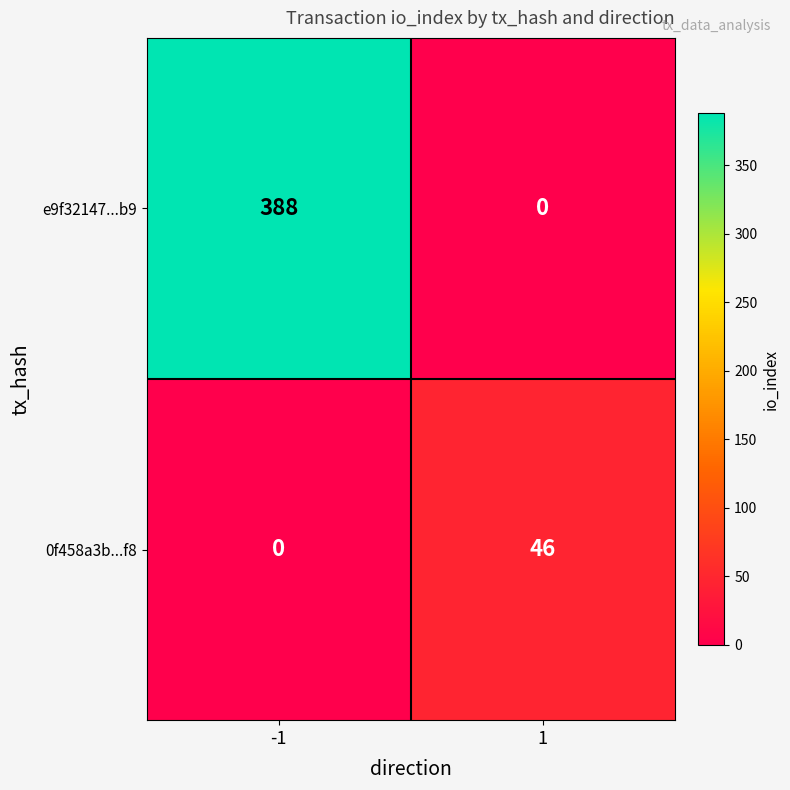

List the series in order of their overall mean, highest first.

e9f32147...b9, 0f458a3b...f8